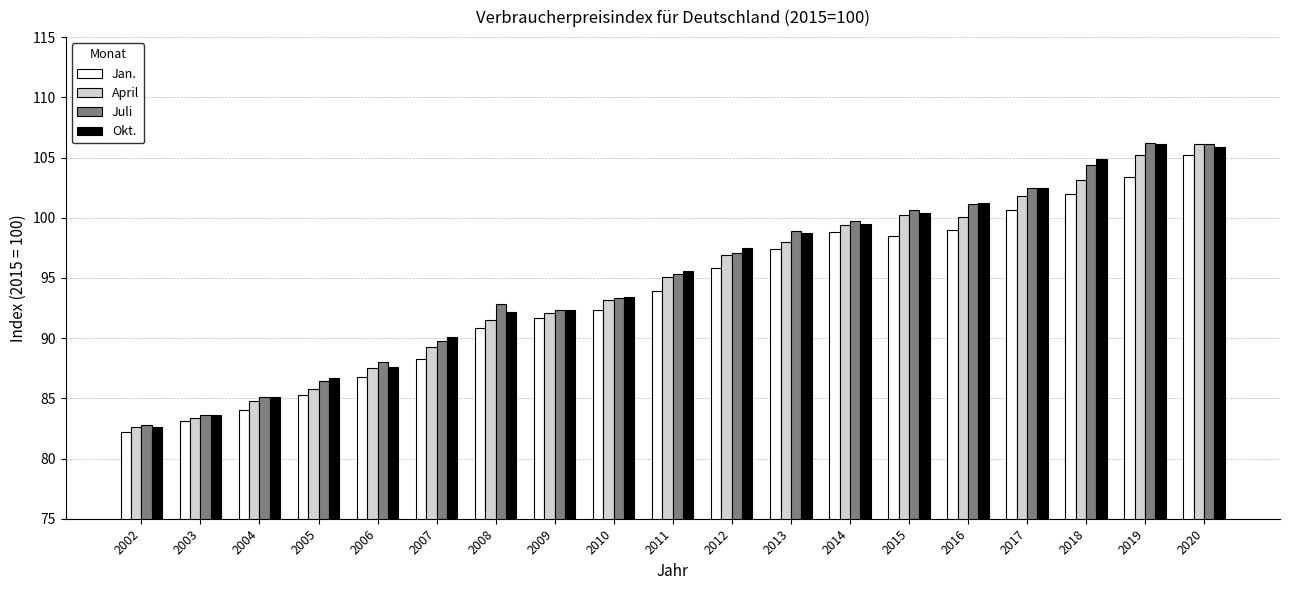

How many series are shown in this chart?

4